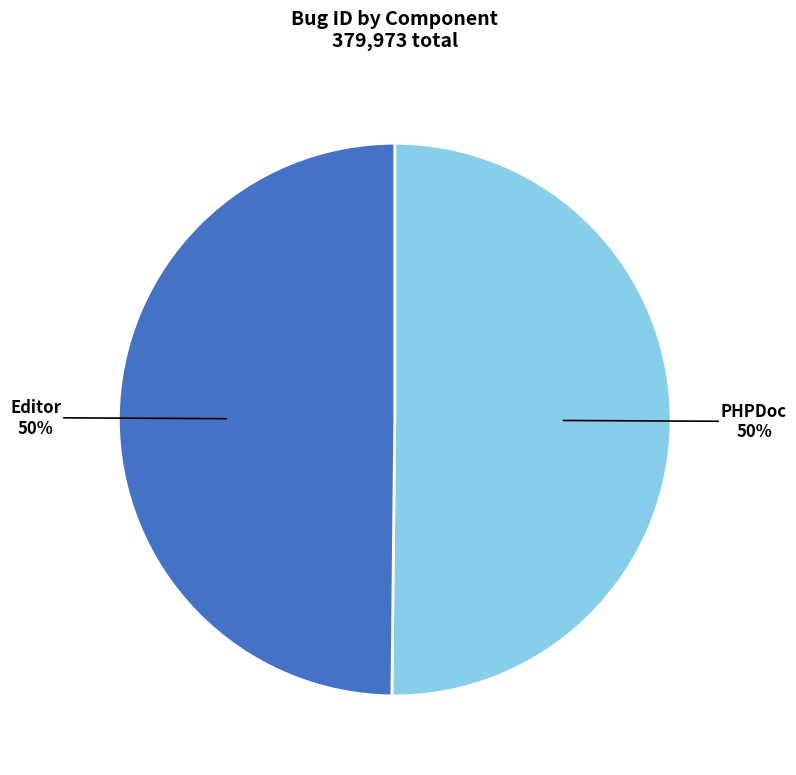

The PHPDoc slice represents 59% of the pie. True or false?

False